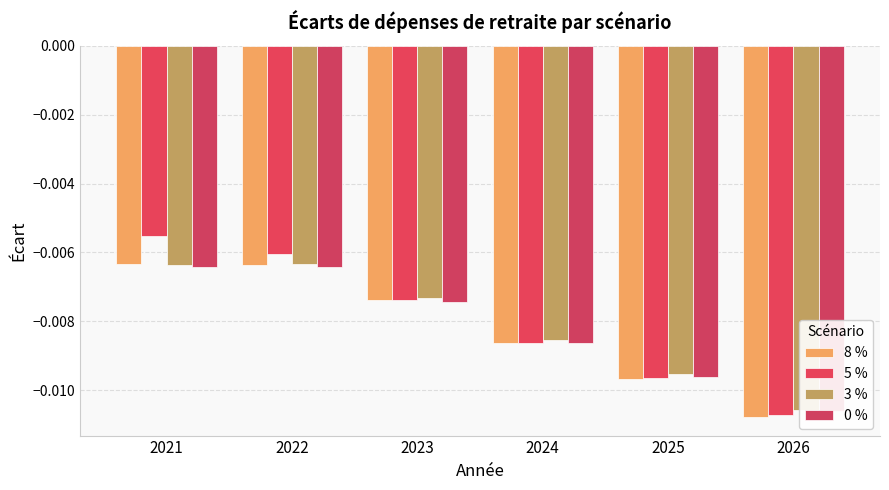

How many bars are there in each group?

4